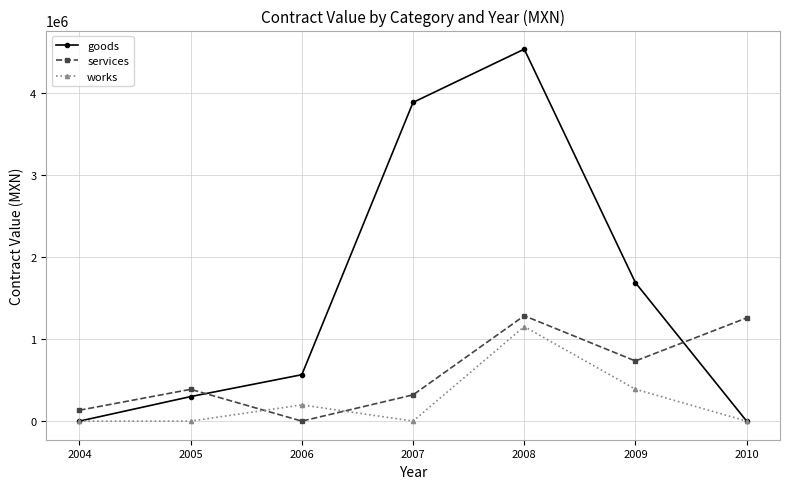

What is the sum of all goods values?

10976056.9